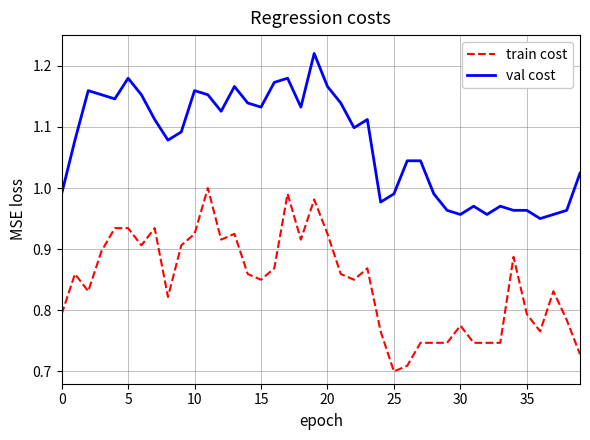

What is the difference between the maximum and minimum values in the val cost series?

0.3